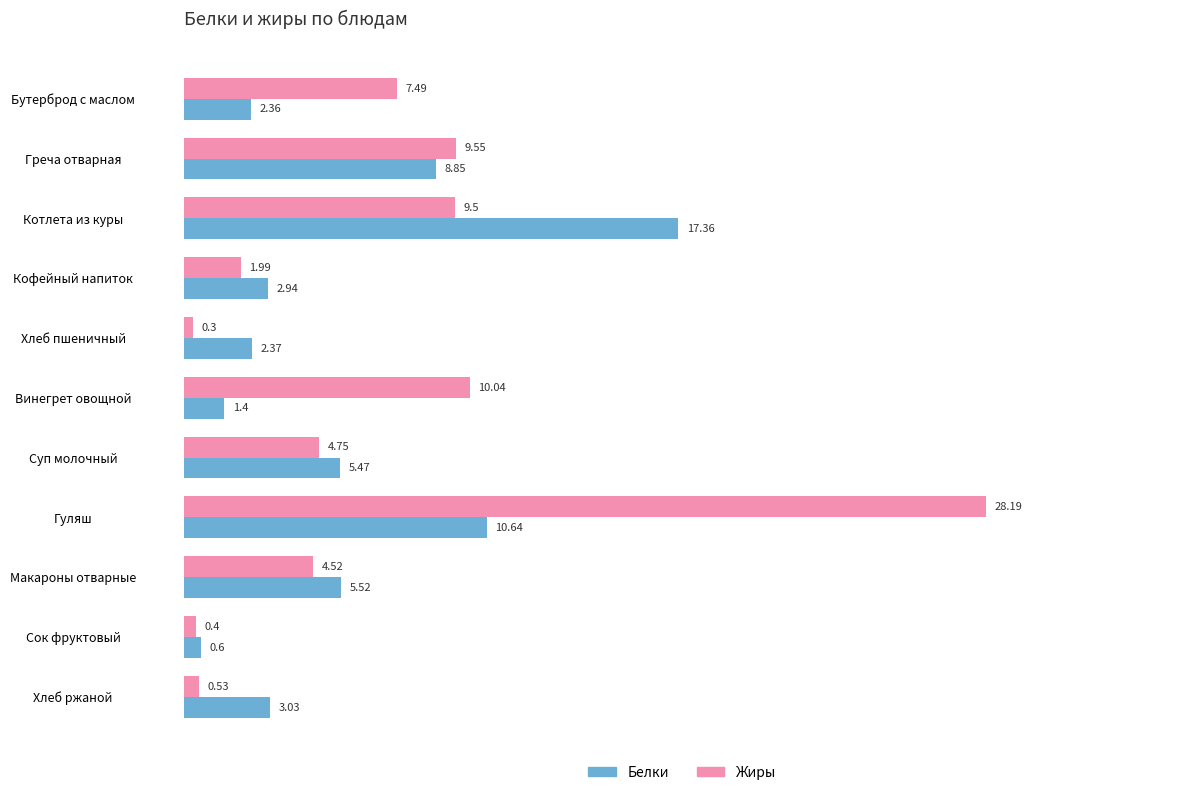

Which series changed the most between Бутерброд с маслом and Хлеб пшеничный?

Жиры